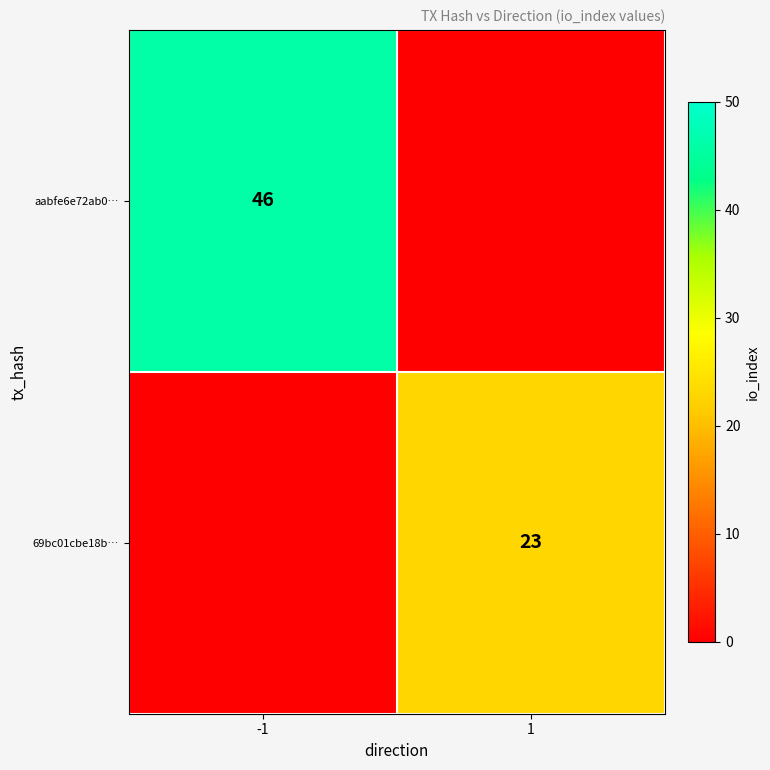

The 69bc01cbe18b… series shows 23 at 1. True or false?

True